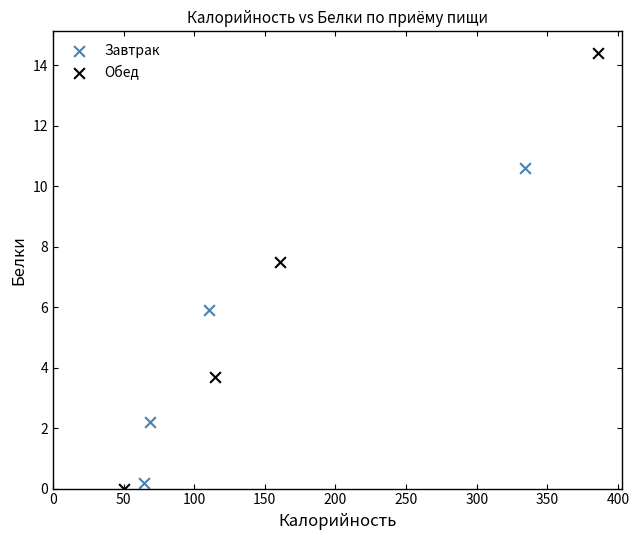

Which series reaches the minimum Y coordinate?

Обед